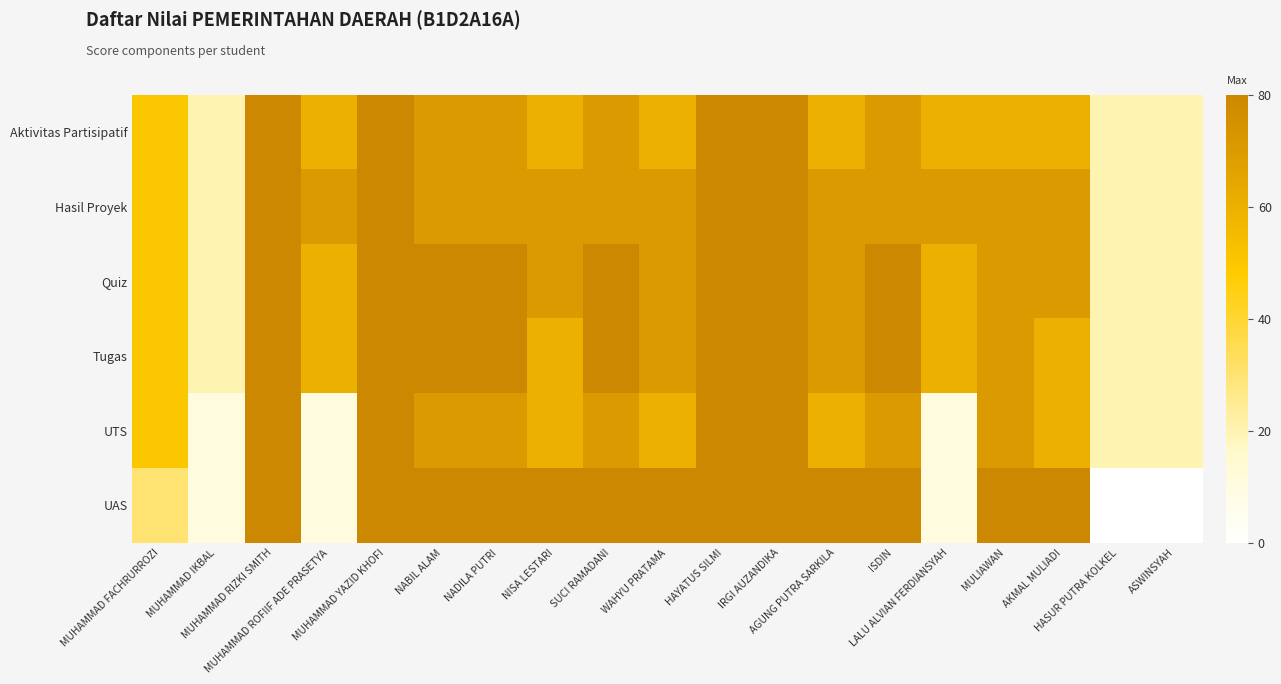

List the series in order of their peak value, highest first.

Aktivitas Partisipatif, Hasil Proyek, Quiz, Tugas, UTS, UAS